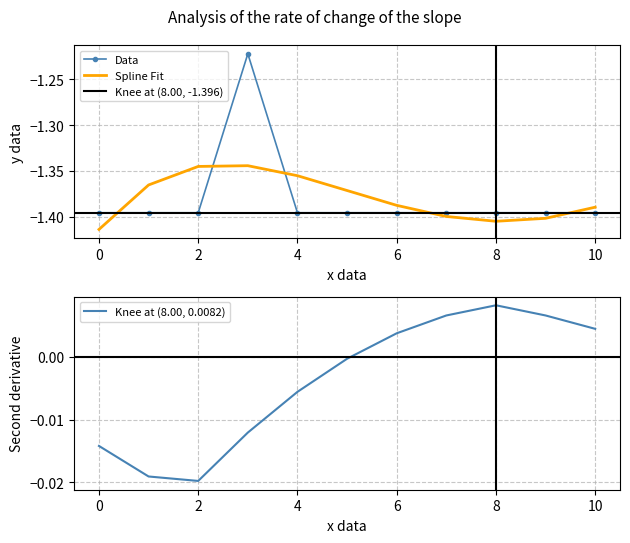

True or false: Data and Spline Fit cross at least once.

True